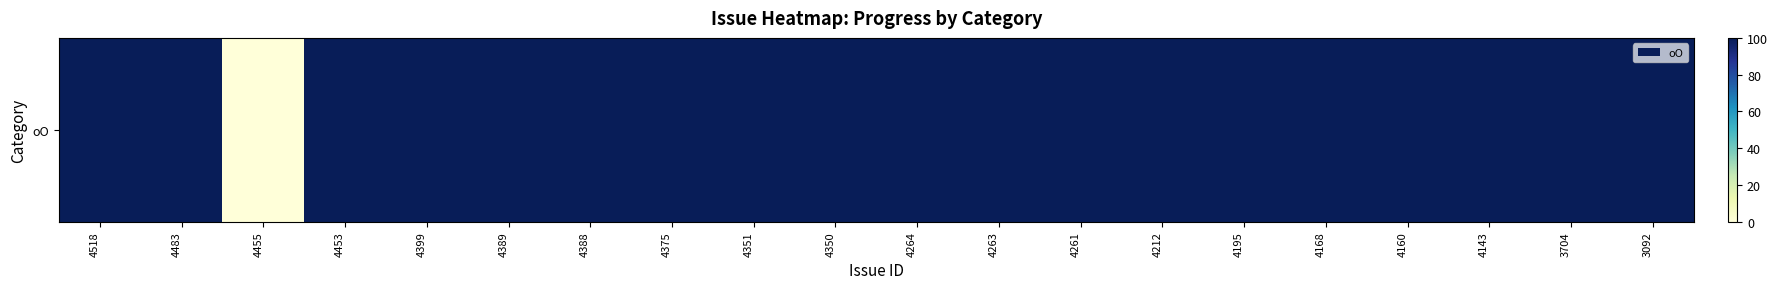

What is the ratio of the value at 4143 to the value at 4212?

1.0